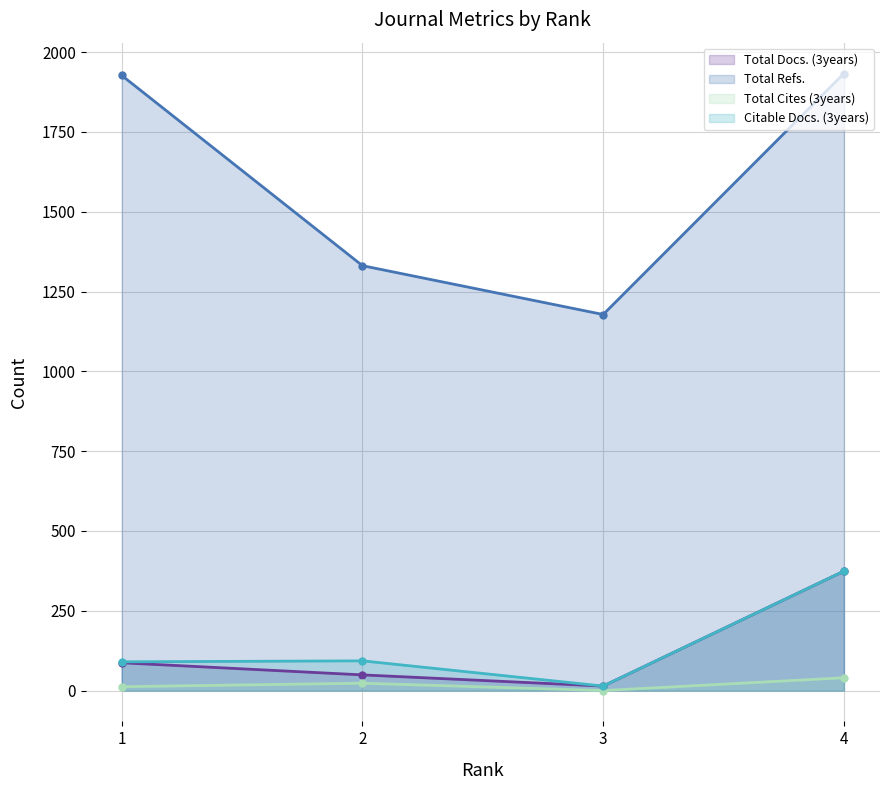

What is the sum of the Total Refs. values at 1 and 3?

3105